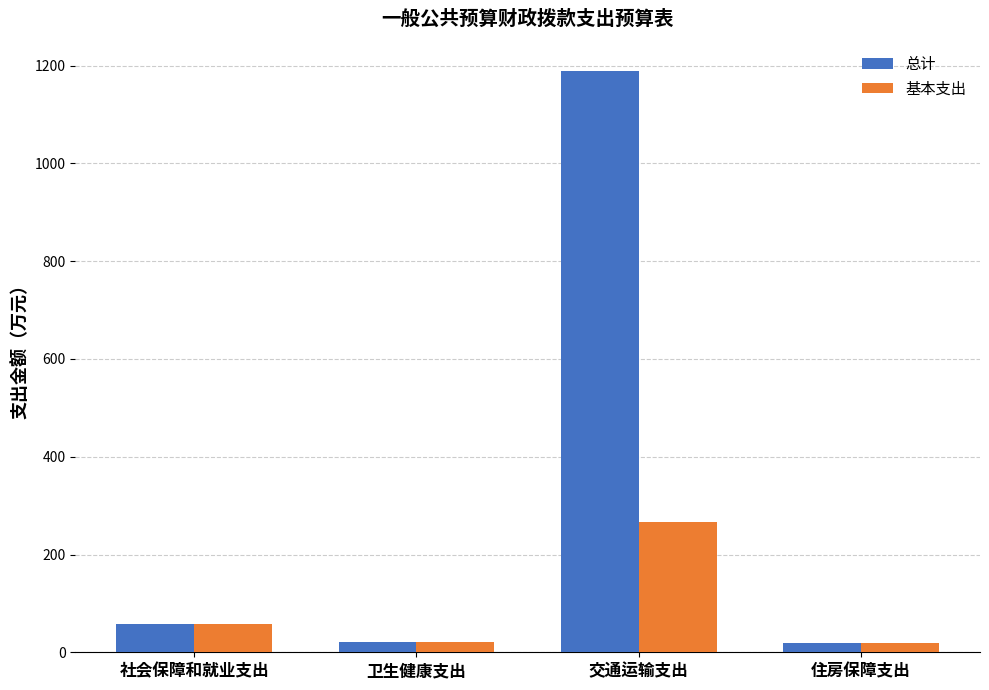

What is the difference between the highest and lowest values at 交通运输支出?

922.7